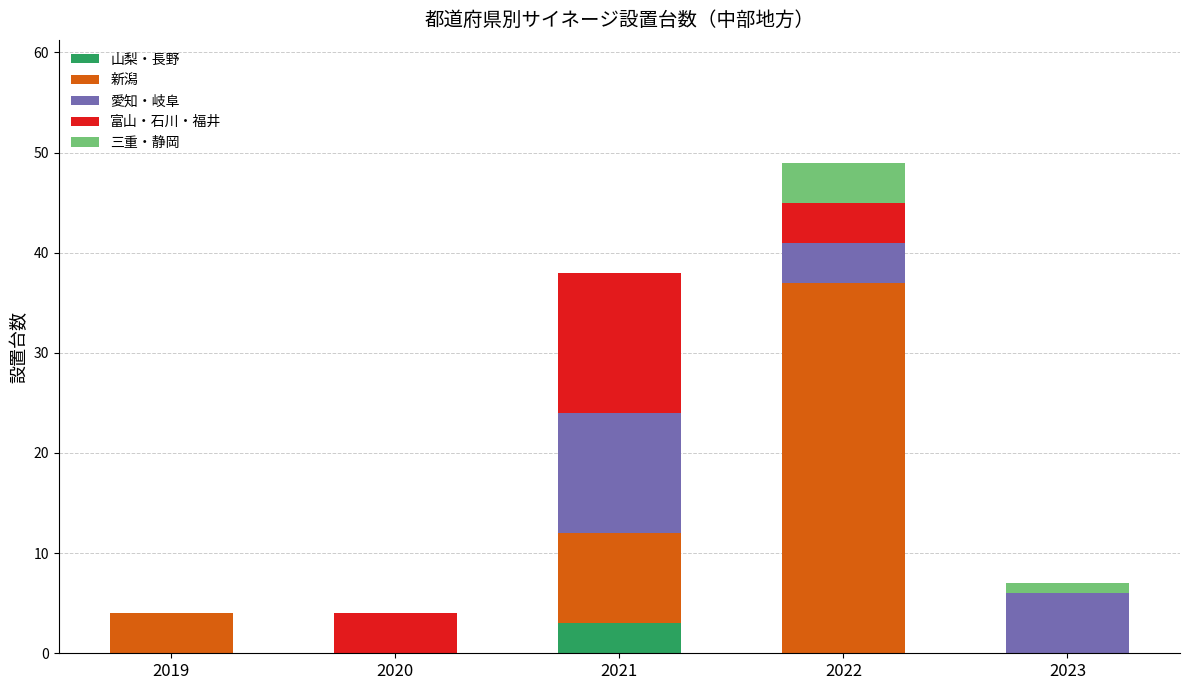

What is the sum of all 山梨・長野 values?

3